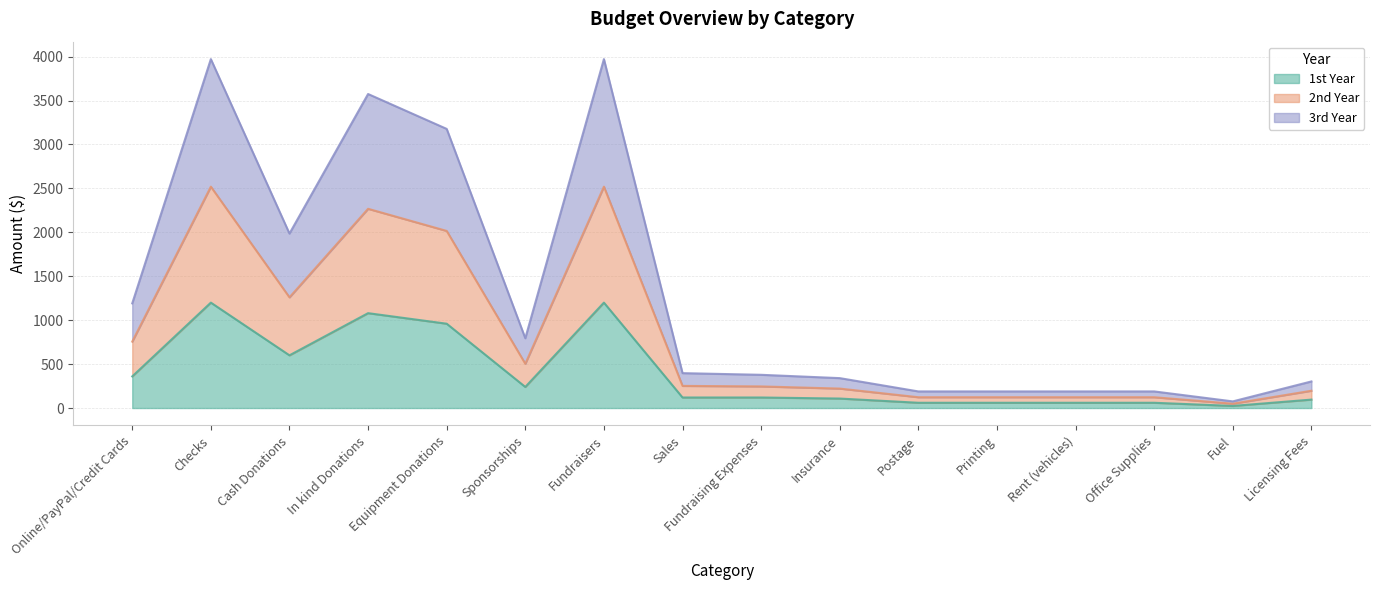

Does the chart have visible grid lines?

Yes